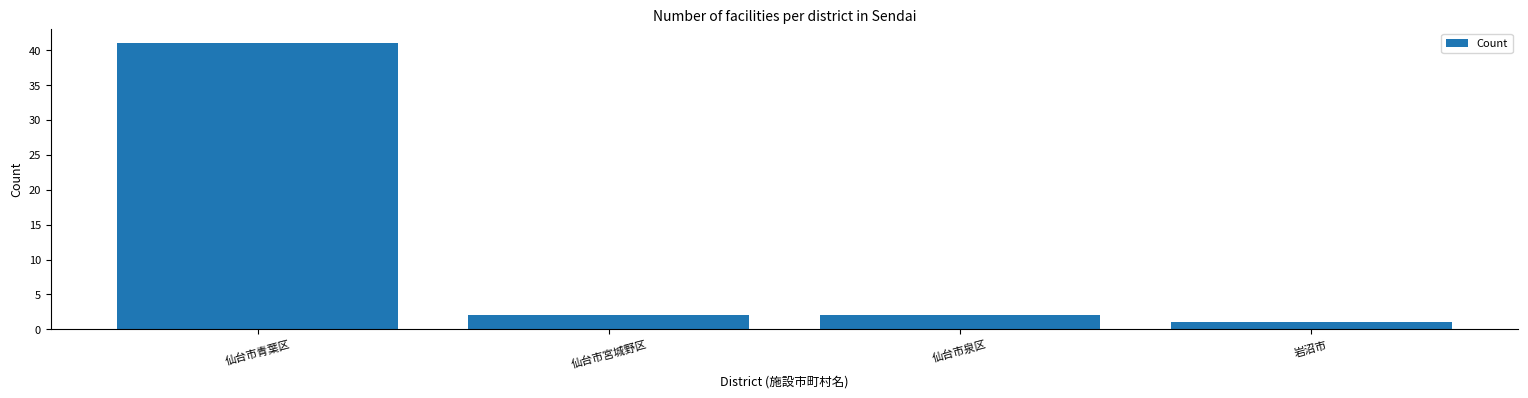

The value at 岩沼市 is 1. True or false?

True